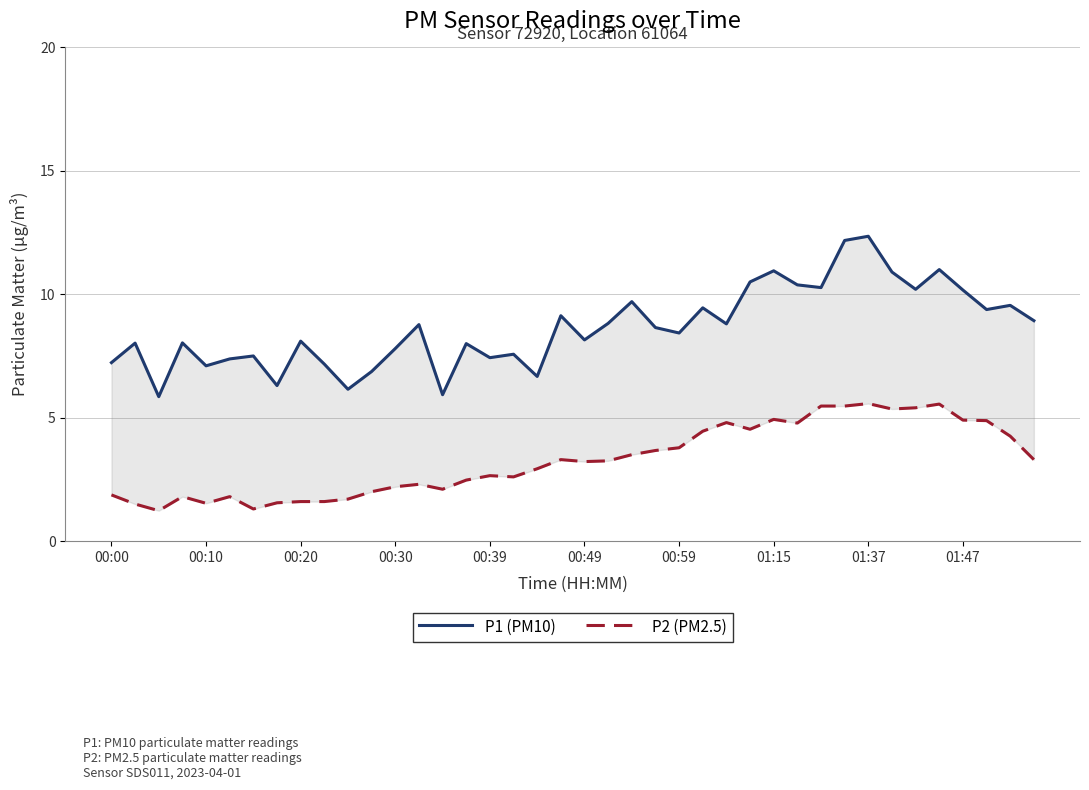

What is the average value of the P2 (PM2.5) series?

3.3